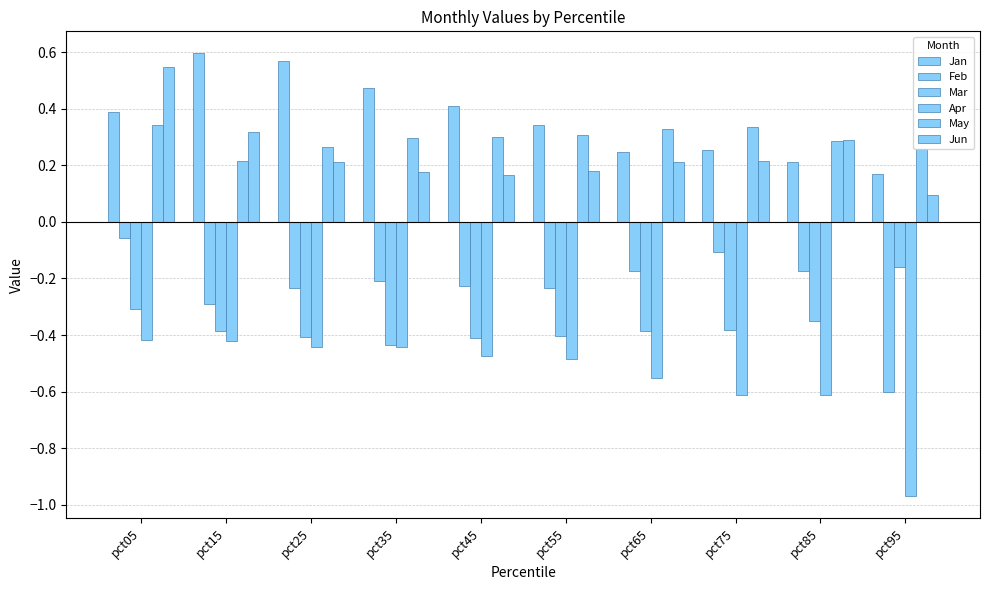

Does the chart contain stacked bars?

No